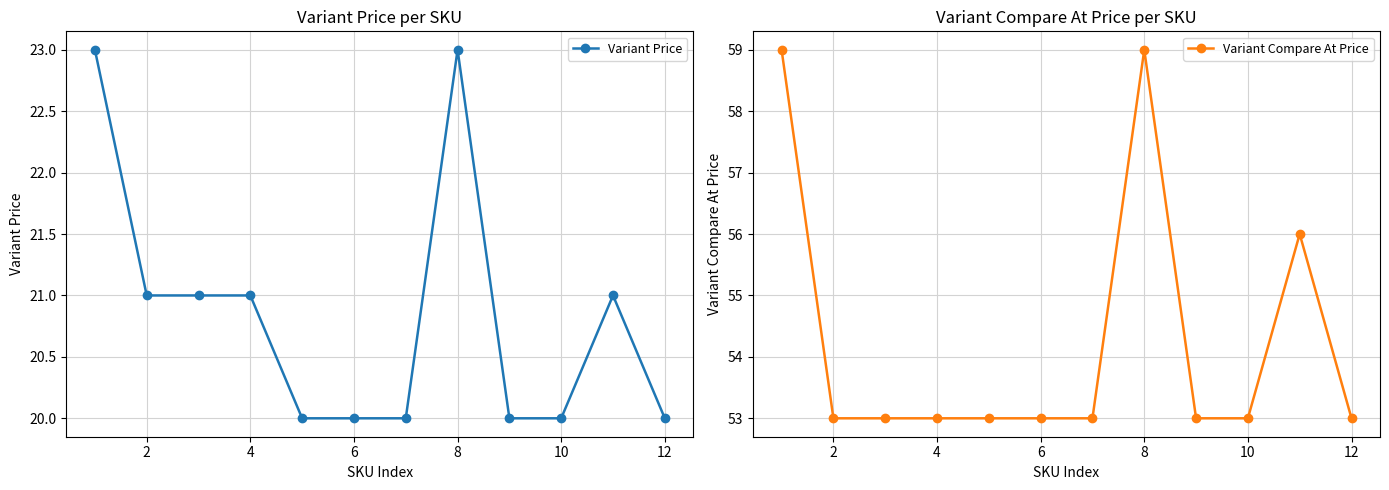

Reading left to right, list all the values displayed in this chart.

Variant Price: 23	21	21	21	20	20	20	23	20	20	21	20
Variant Compare At Price: 59	53	53	53	53	53	53	59	53	53	56	53